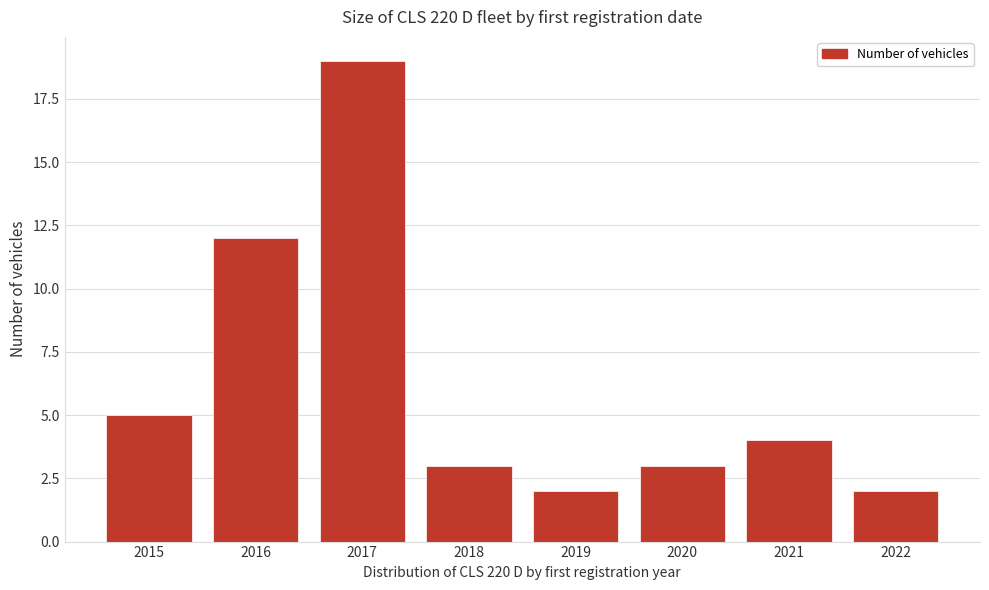

Reading left to right, what are all the values shown in this chart?

2015=5	2016=12	2017=19	2018=3	2019=2	2020=3	2021=4	2022=2